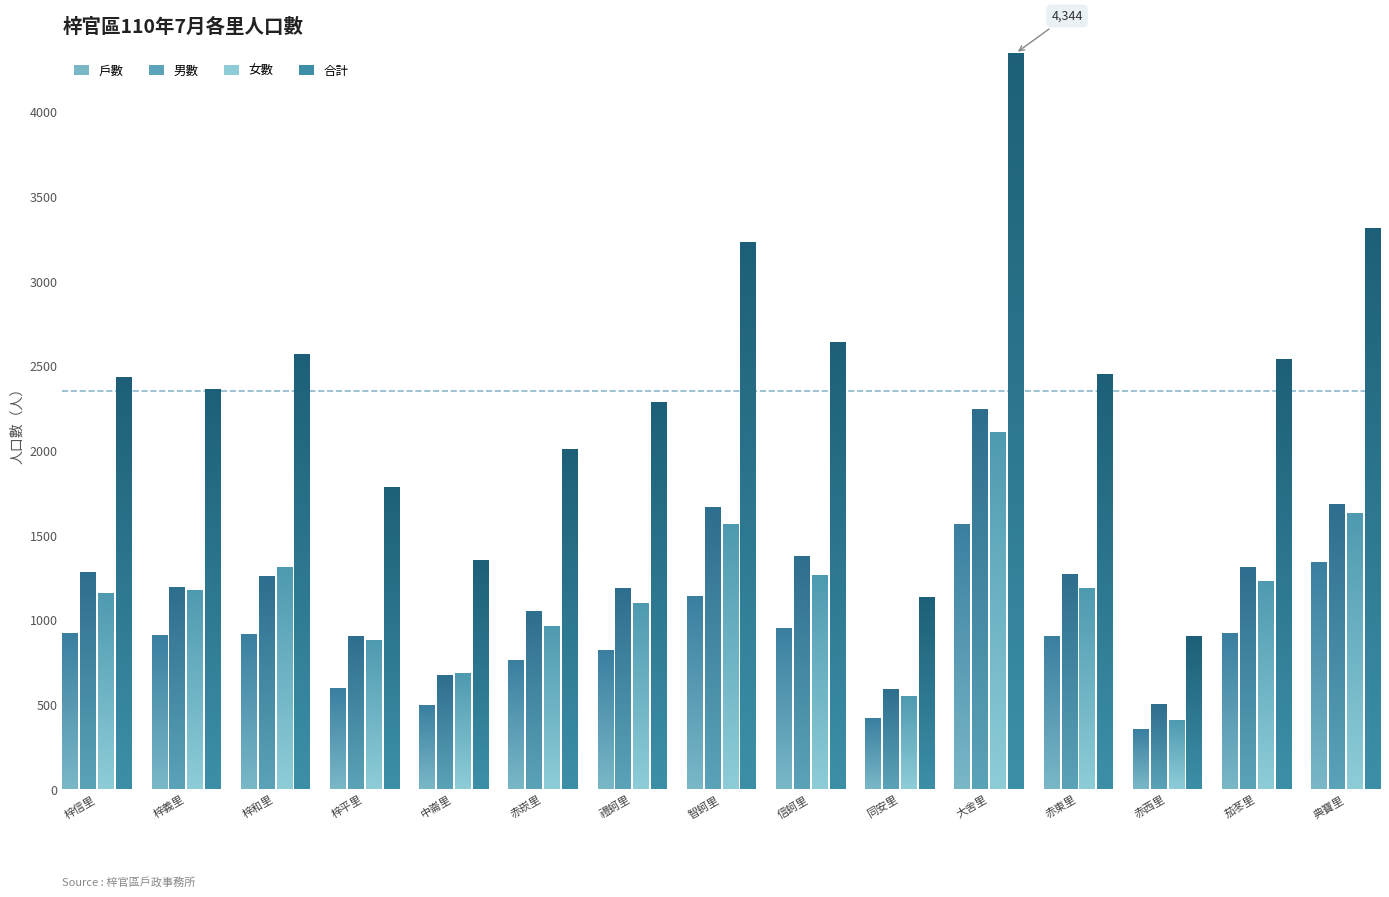

Is it true that 合計 equals 1626 at 茄苳里?

False